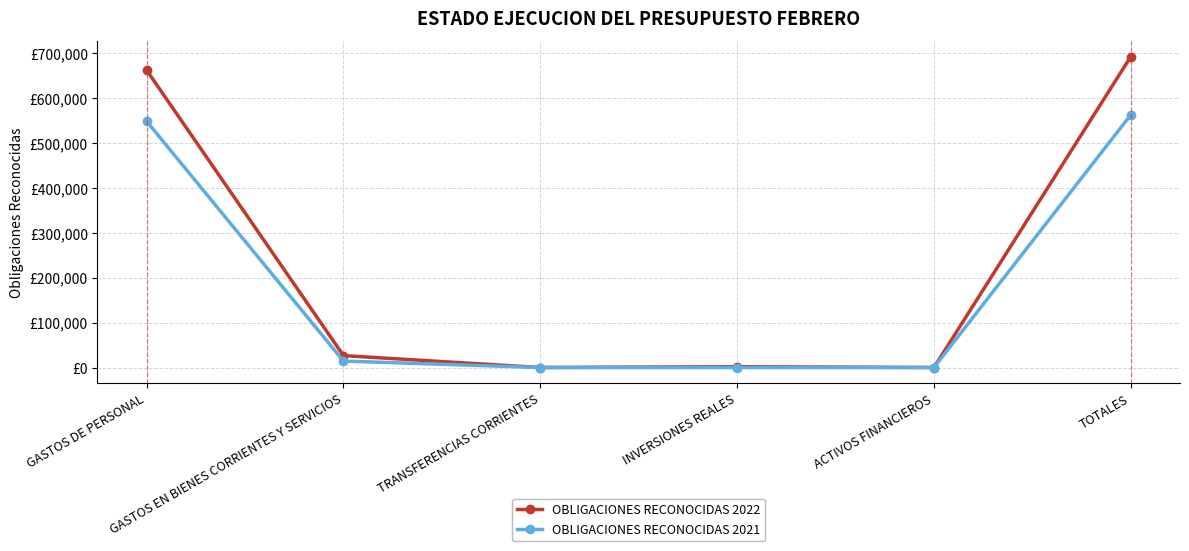

List the series in order of their peak value, lowest first.

OBLIGACIONES RECONOCIDAS 2021, OBLIGACIONES RECONOCIDAS 2022